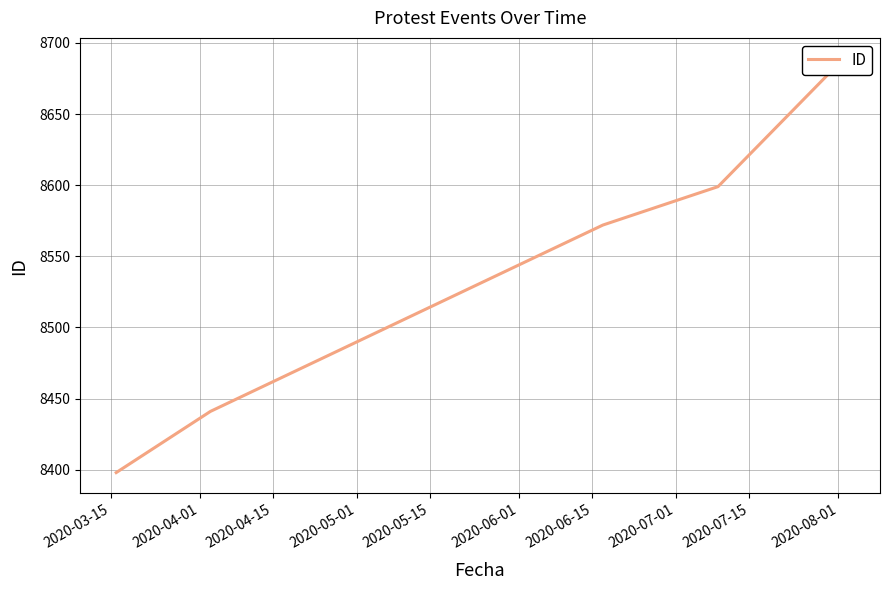

Does the chart have visible grid lines?

Yes